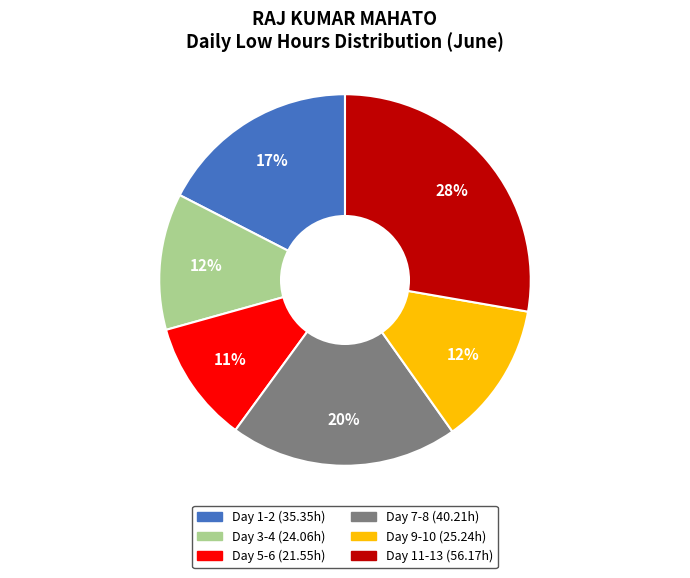

Does any single category account for the majority?

No